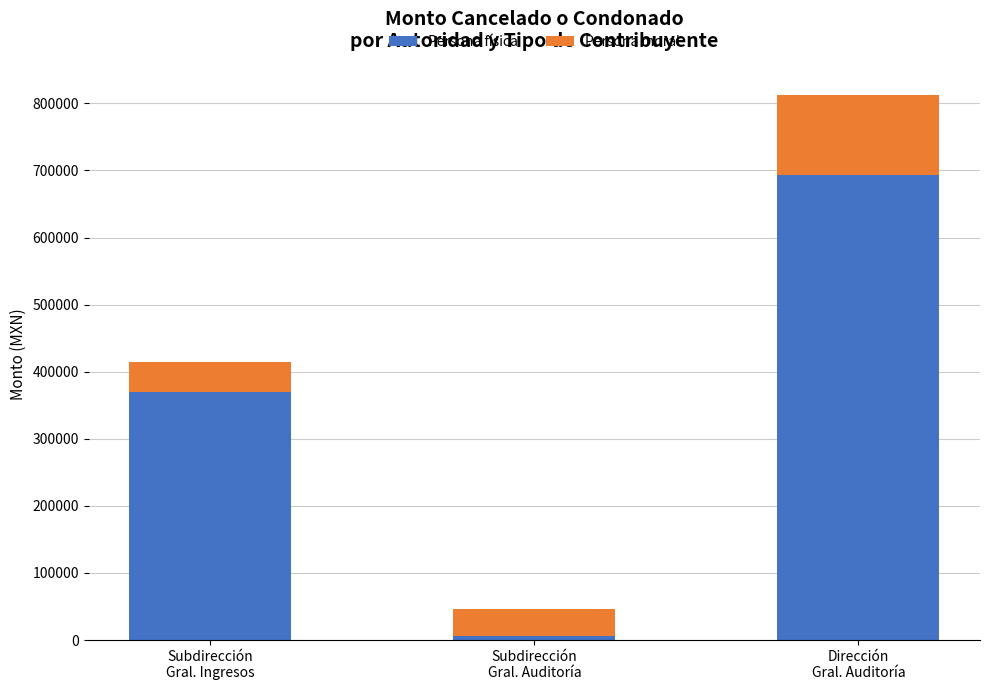

What is the total value across all series at Dirección
Gral. Auditoría?

812396.7